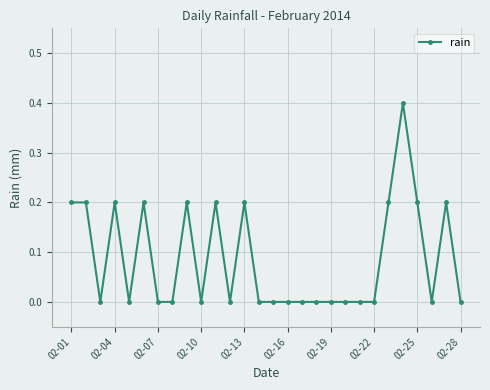

What is the average value?

0.1